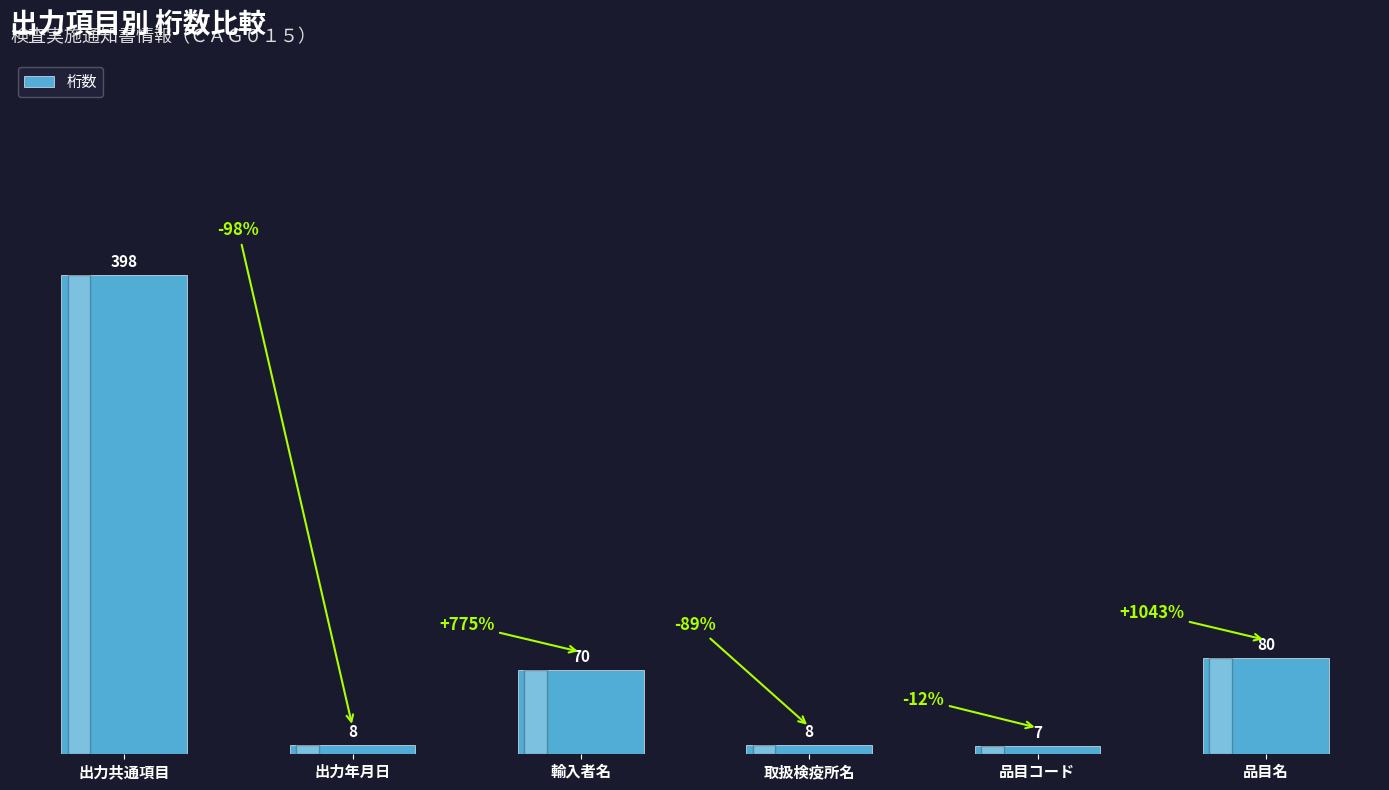

At which category does the chart reach its peak across all series?

出力共通項目